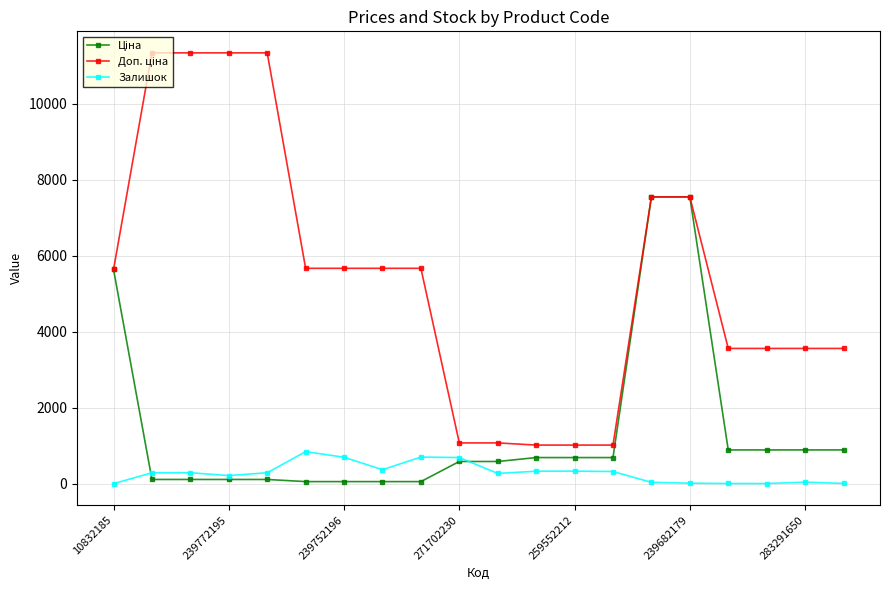

What is the maximum value shown in the chart?

11334.0